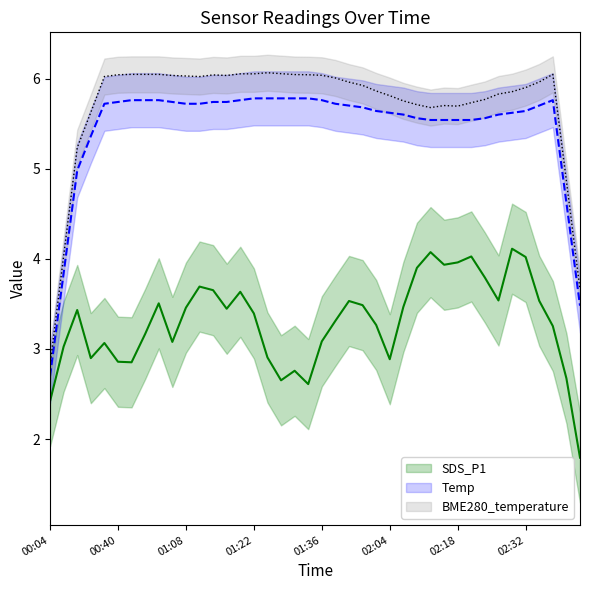

Rank the categories by SDS_P1 value from lowest to highest.

39, 00:04, 19, 17, 38, 18, 02:18, 02:04, 25, 01:22, 16, 00:40, 01:36, 9, 20, 02:32, 37, 24, 21, 15, 01:08, 13, 10, 26, 23, 8, 22, 36, 33, 14, 12, 11, 32, 27, 29, 30, 35, 31, 28, 34